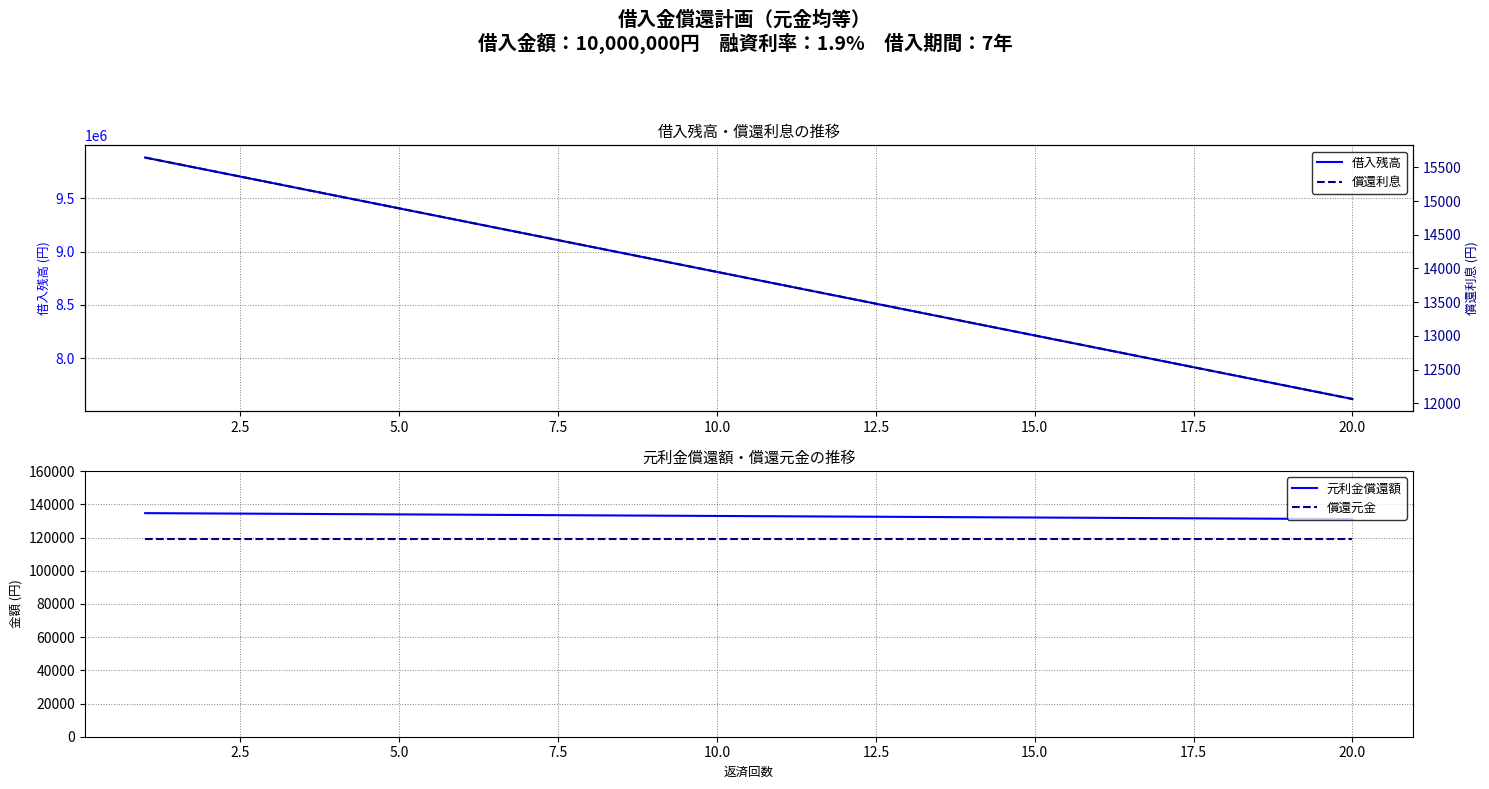

True or false: 元利金償還額 has more than 0 points higher than both neighbors.

False